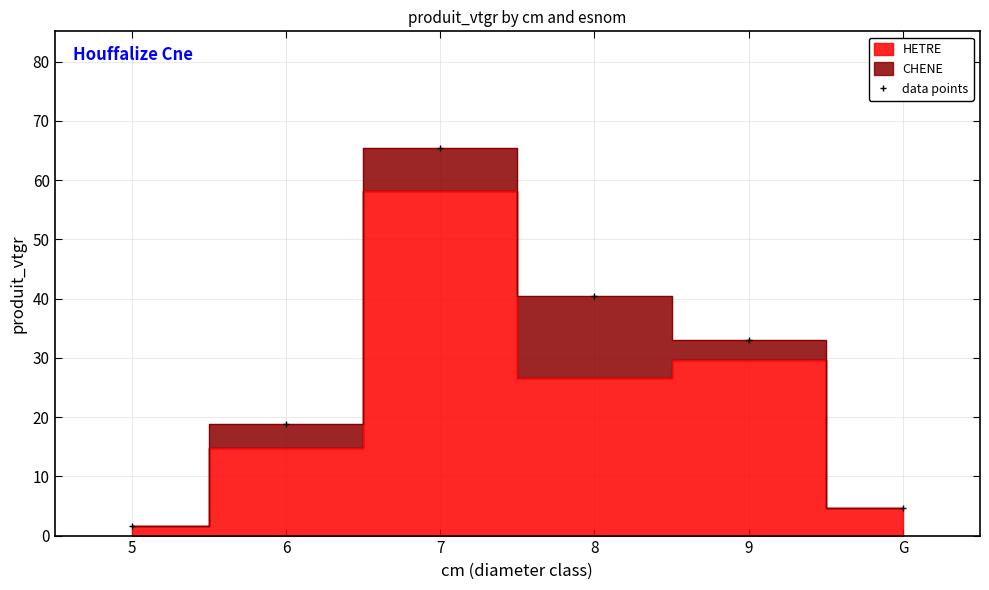

Rank the categories by value from highest to lowest.

7, 8, 9, 6, G, 5